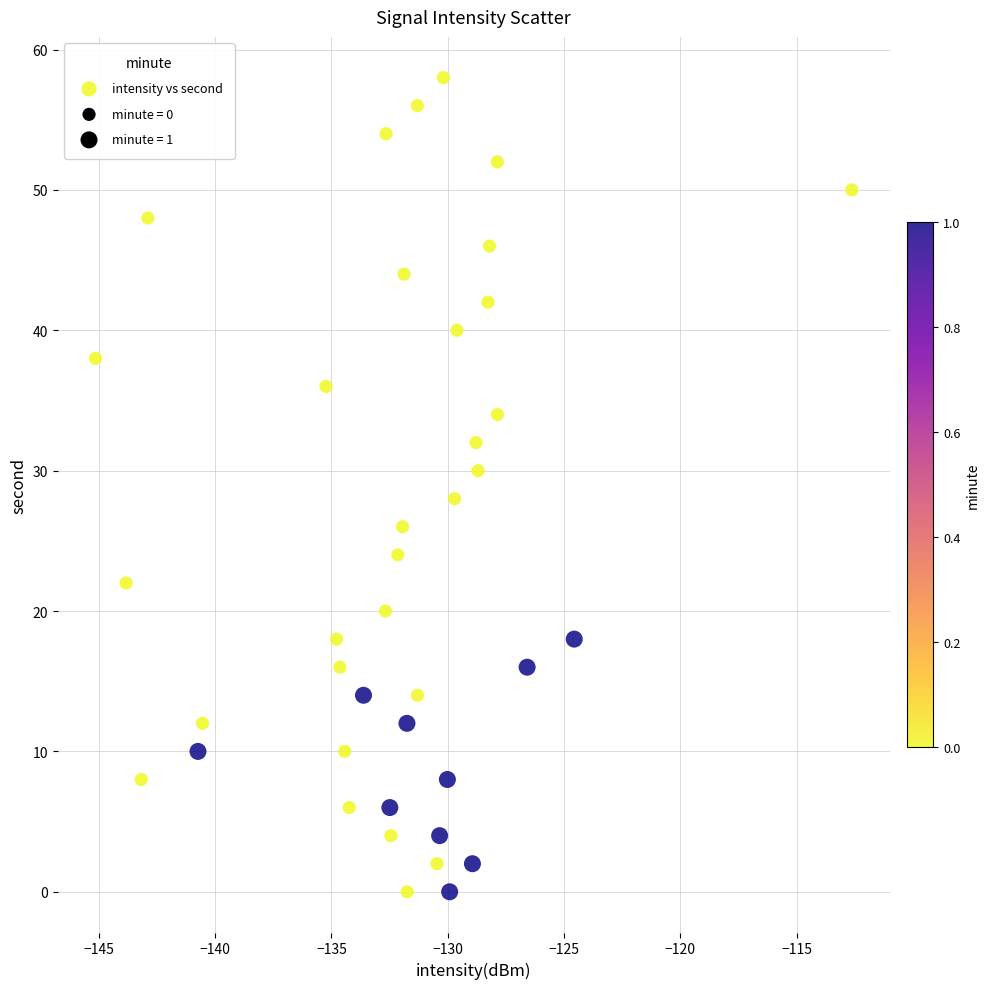

What is the range of Y values (max minus min)?

58